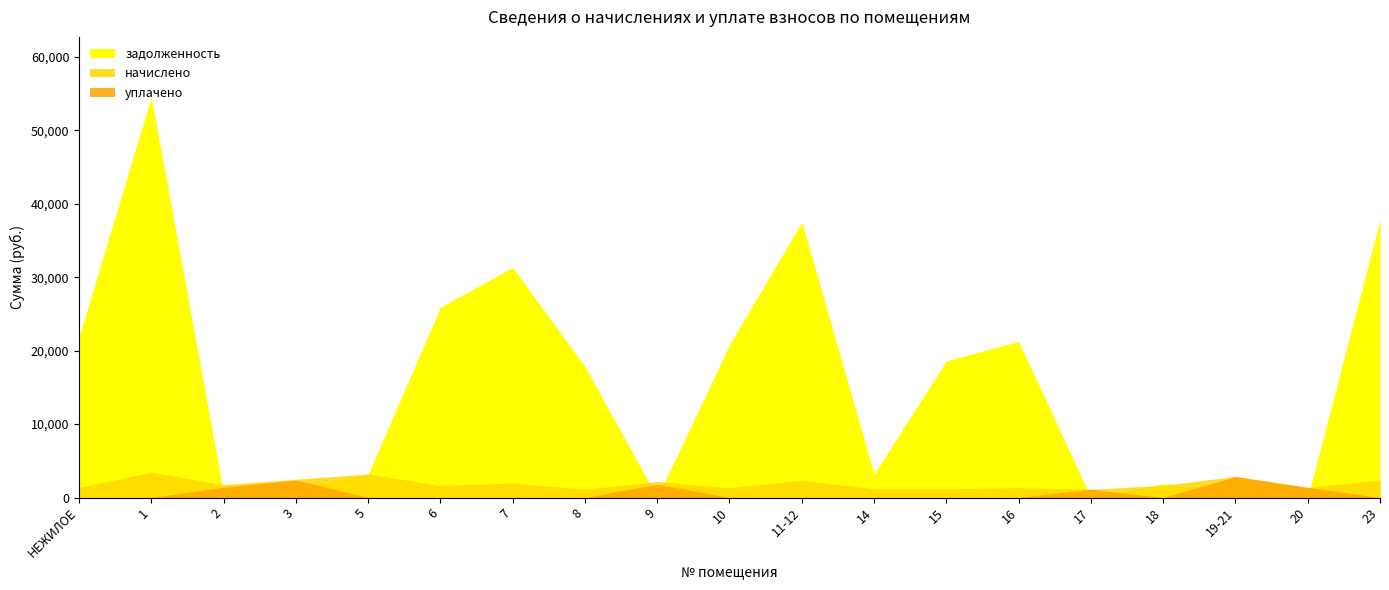

Read the задолженность value at 1.

54537.6